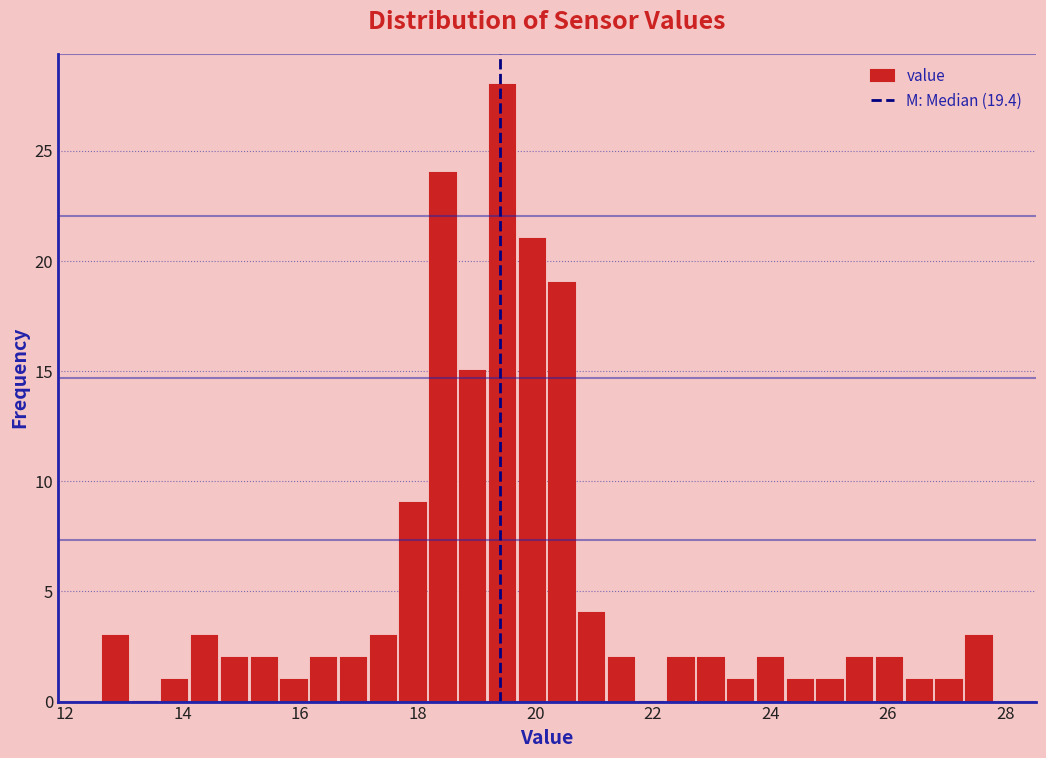

Read against the x-axis, roughly where is the centre of the tallest bar?

19.4